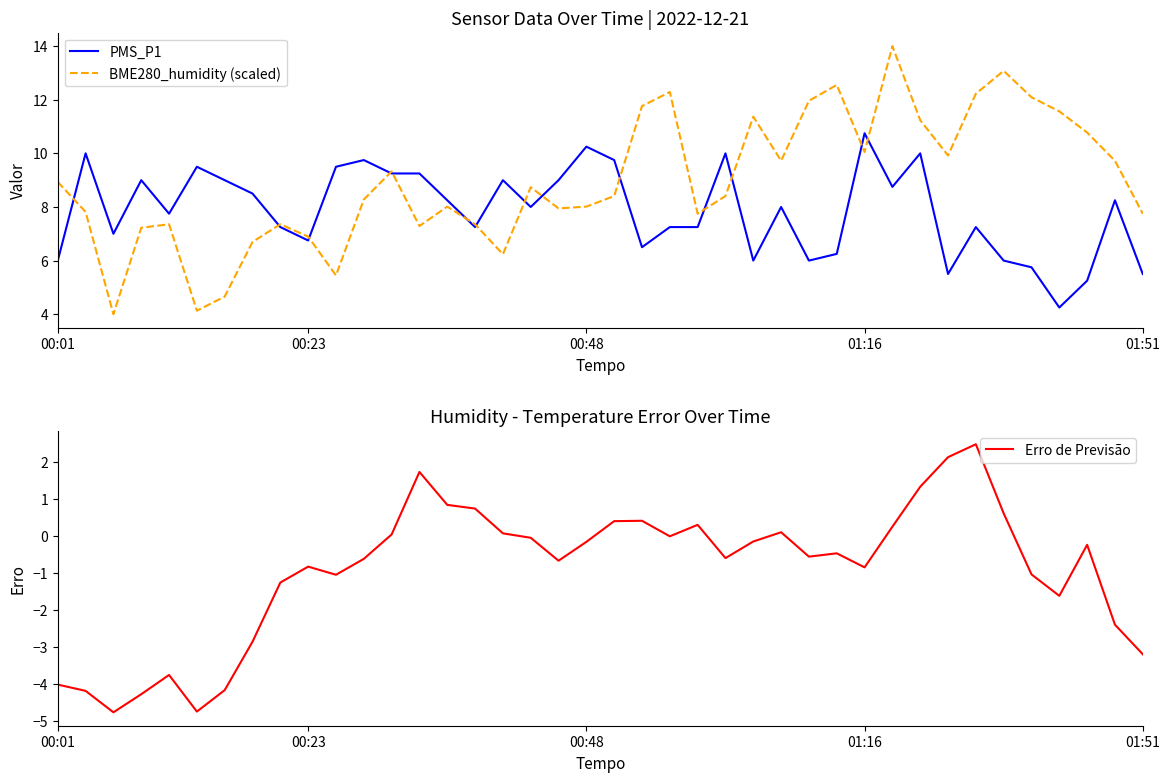

What position from the left is 13?

14